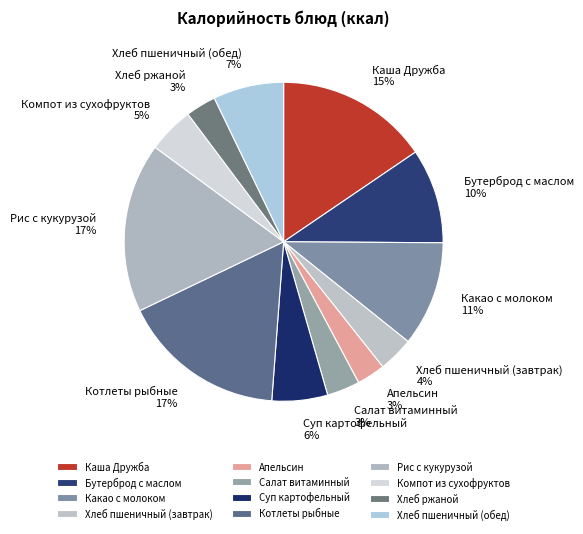

Do Суп картофельный and Хлеб ржаной together represent more than half of the pie?

No